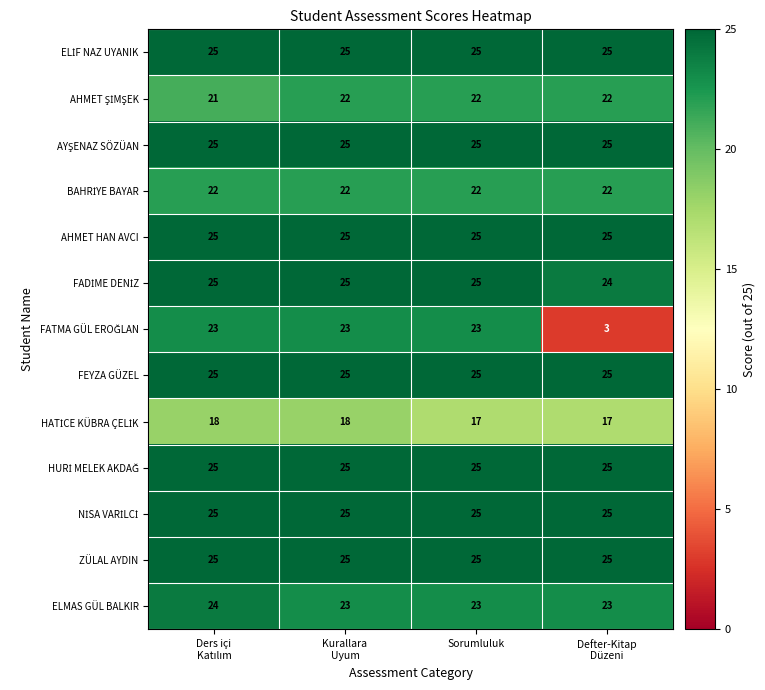

What is the difference between the highest and lowest values at Sorumluluk?

8